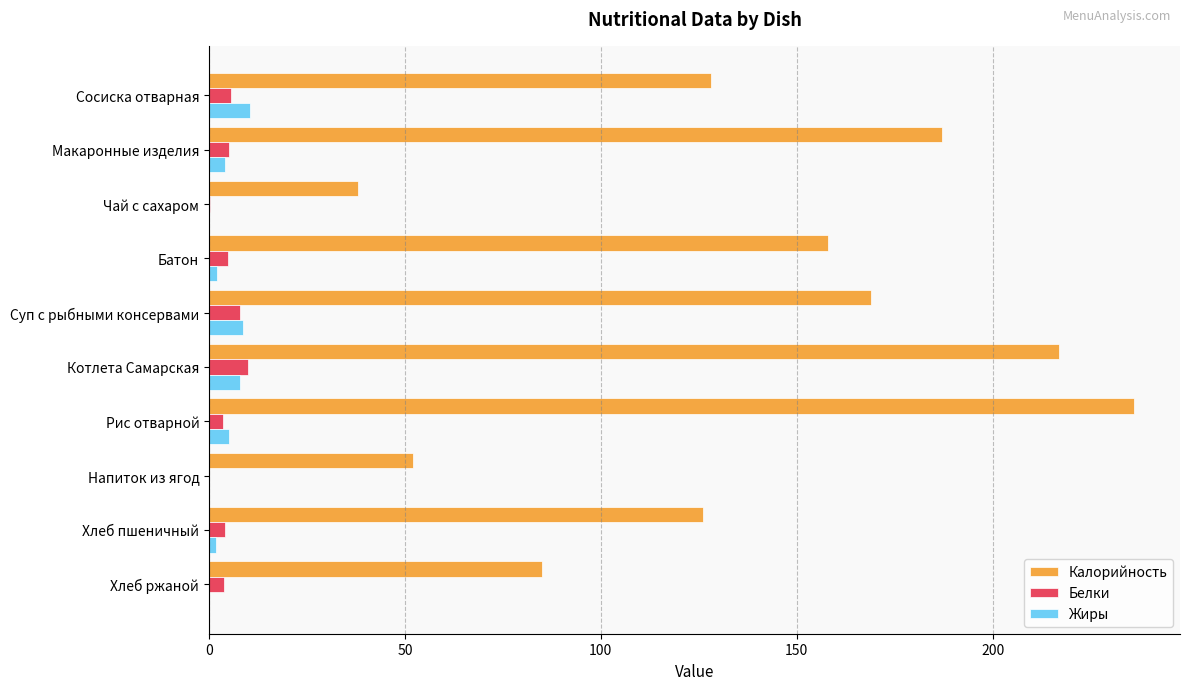

What is the sum of all Калорийность values?

1396.0